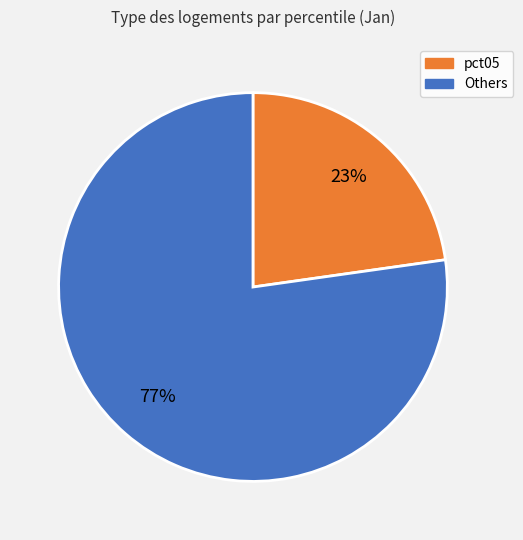

To the nearest percent, what is the difference between the largest and smallest slice percentages?

54%